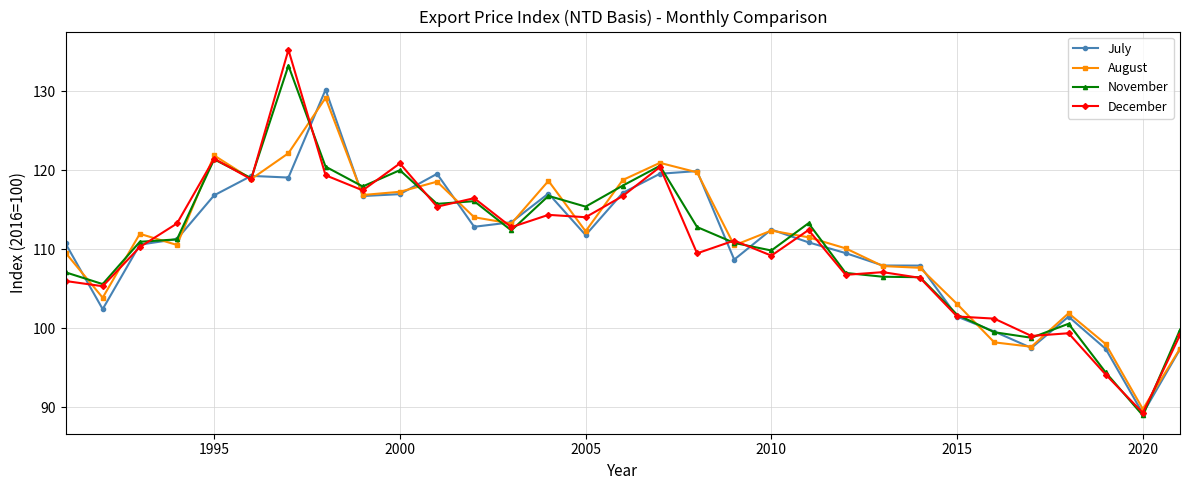

What is the maximum value shown in the chart?

135.2